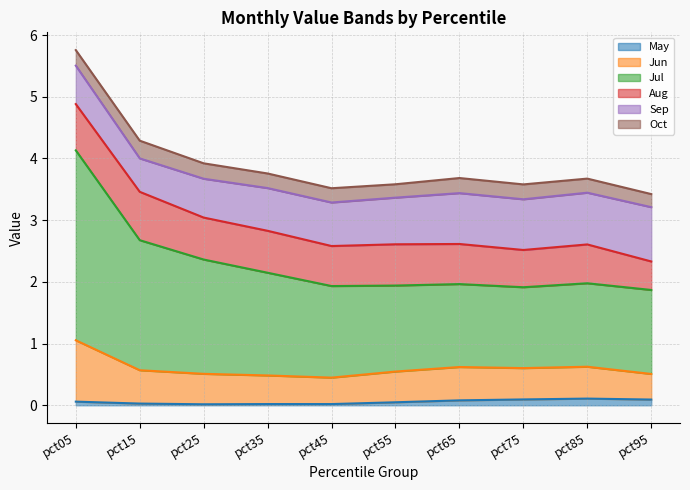

What is the value of the Sep point at the 2nd from the left?

0.5